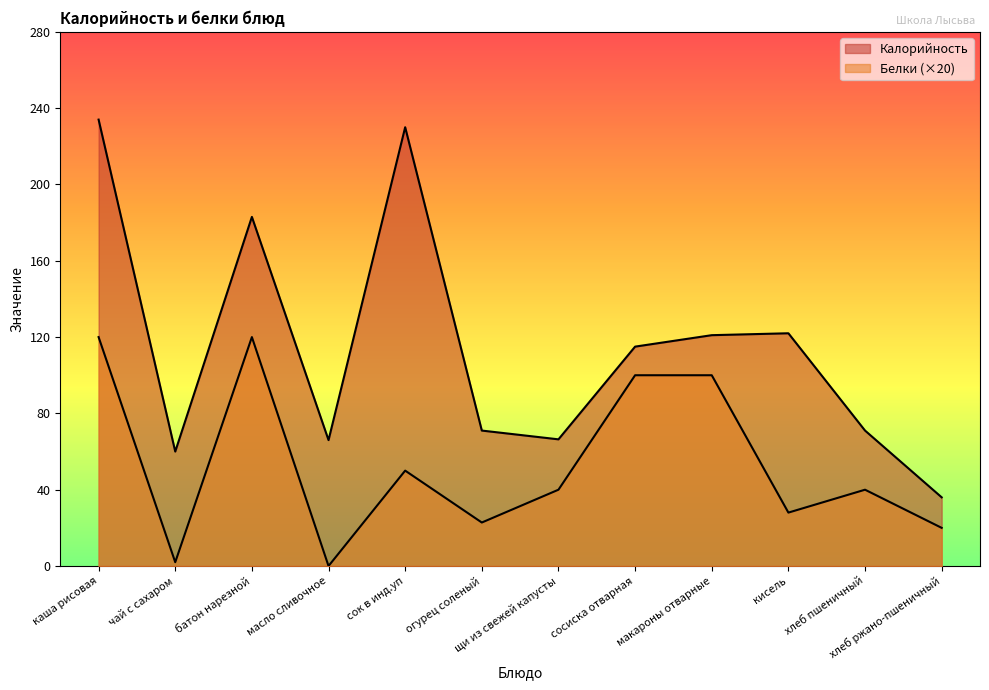

How many values in the Калорийность series are below 115?

6